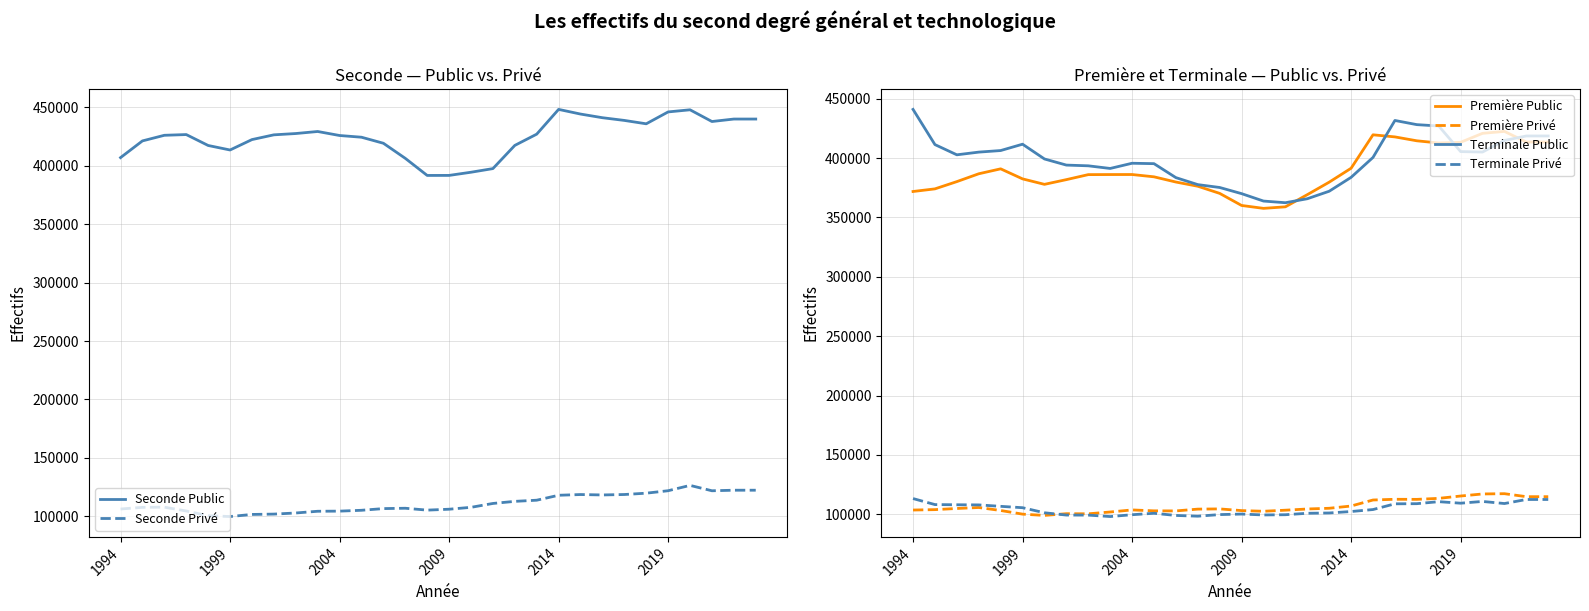

What is the sum of all Première Privé values?

3197331